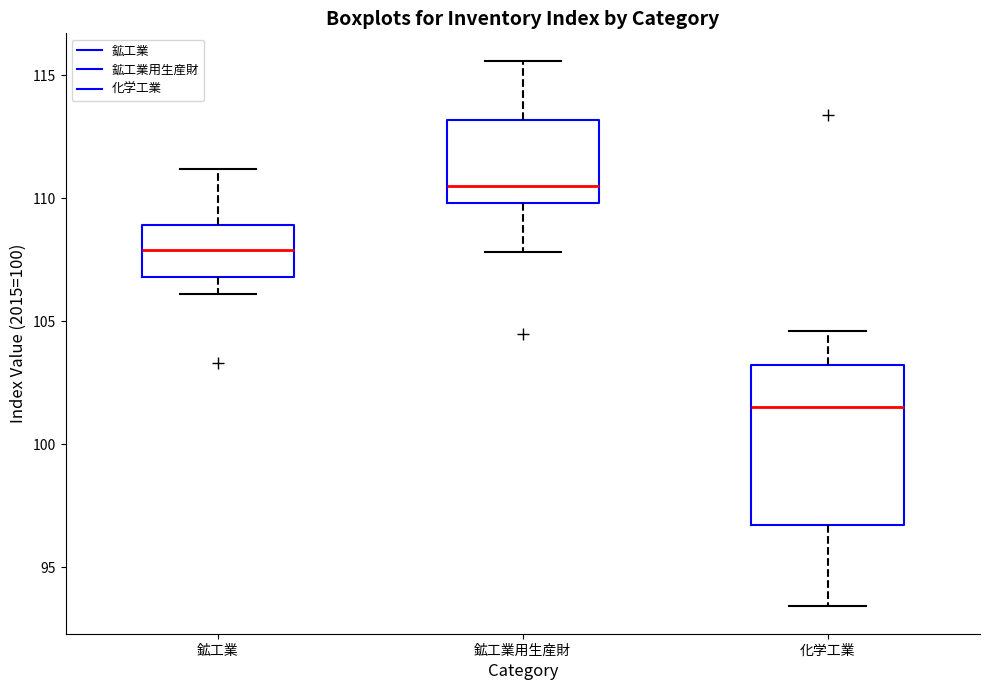

Which box's median line is the highest?

鉱工業用生産財